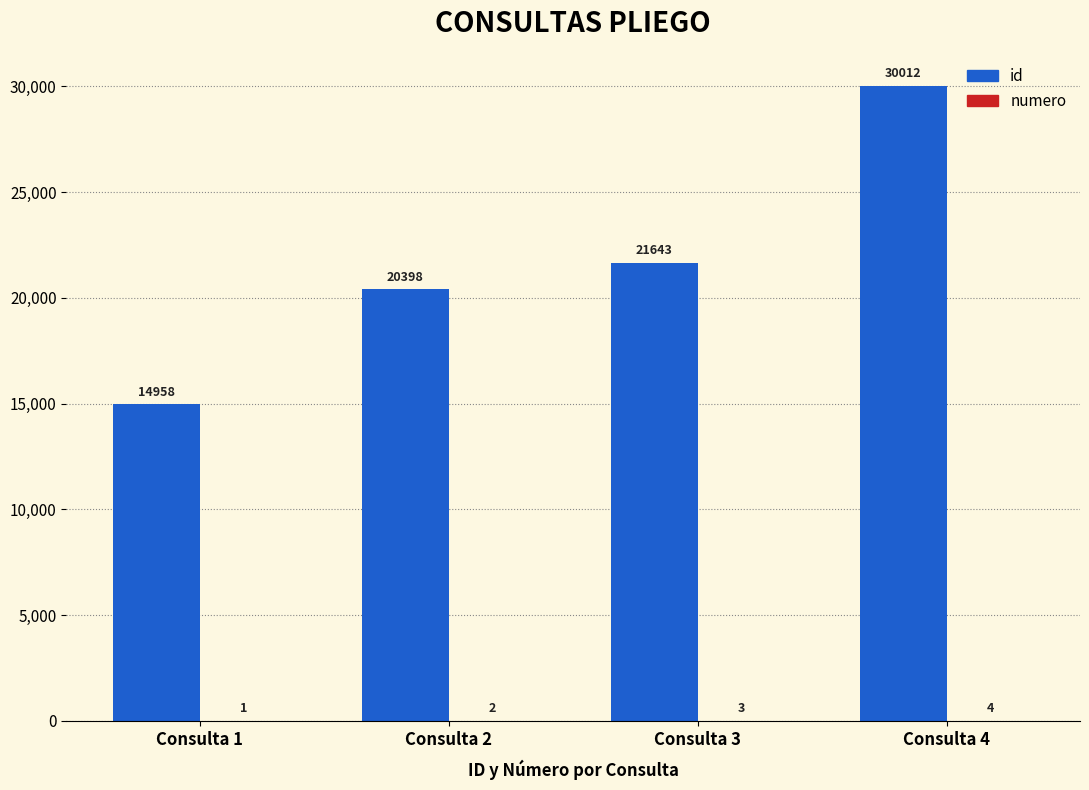

The value of id at Consulta 3 is 21643. True or false?

True